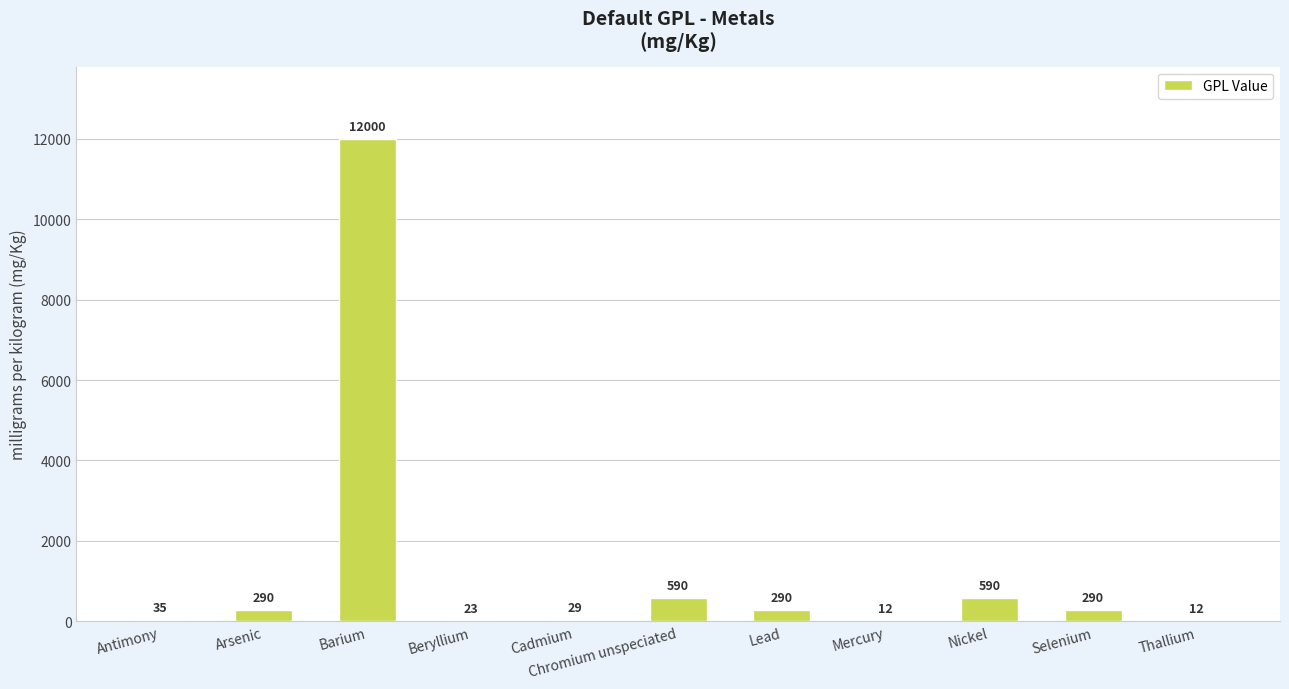

What is the greatest value displayed?

12000